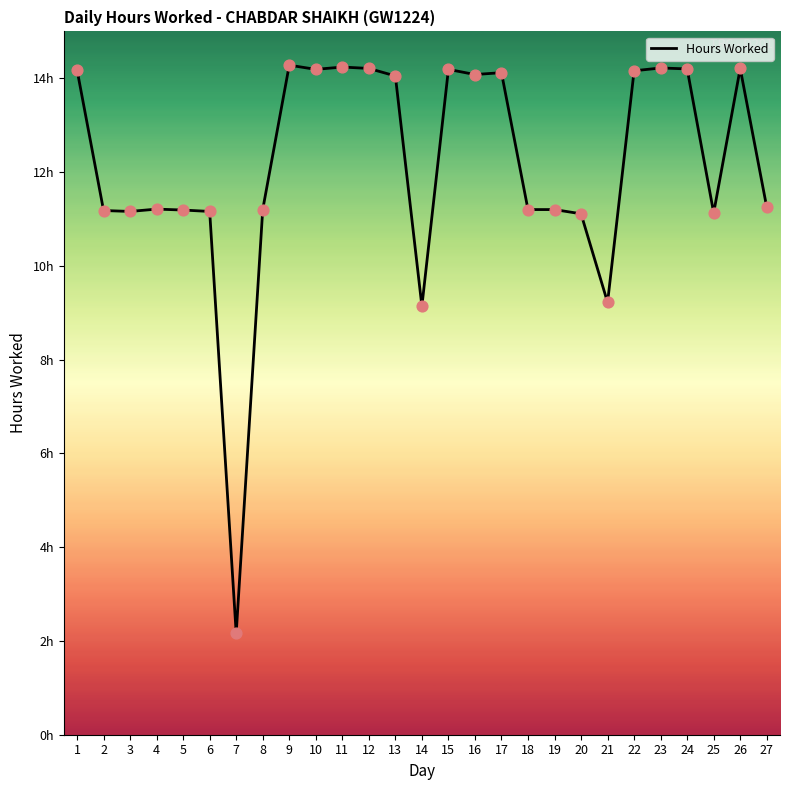

What is the change in value from 8 to 11?

+3.0